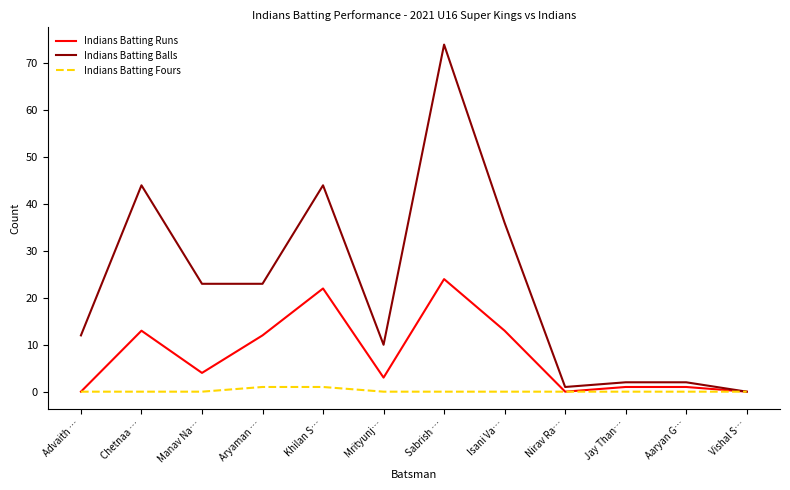

How many interior local valleys does the Indians Batting Runs series have?

3